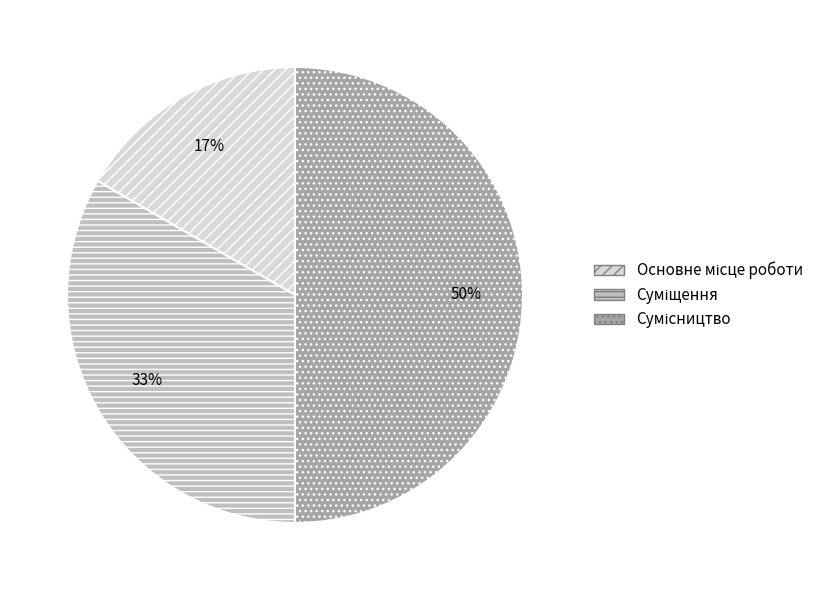

How many slices are in this pie chart?

3